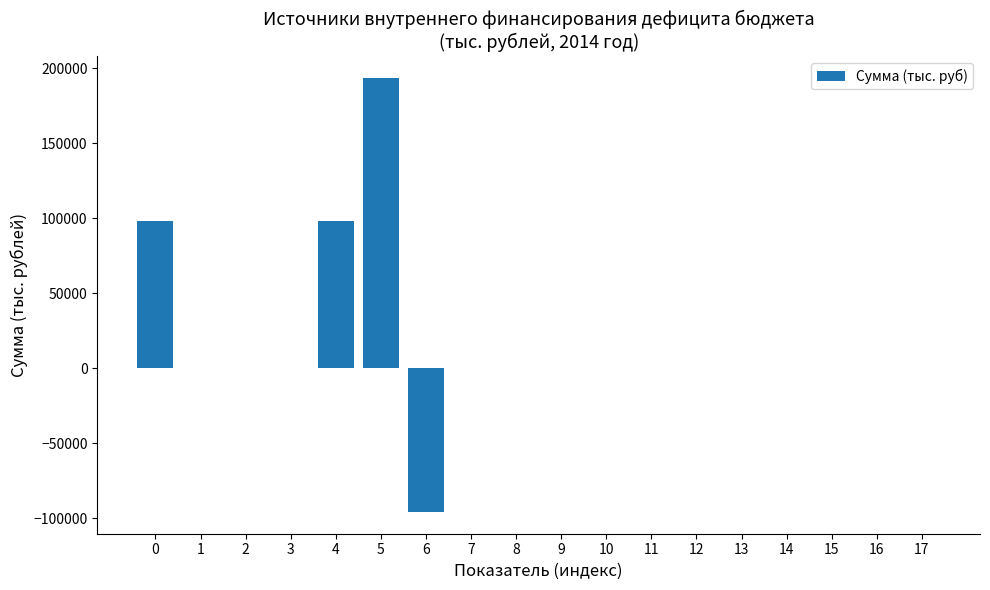

Reading right to left, transcribe all the data shown in this chart.

17=0.0	16=0.0	15=0.0	14=0.0	13=0.0	12=0.0	11=0.0	10=0.0	9=0.0	8=0.0	7=0.0	6=-95751.5	5=193716.5	4=97965.0	3=0.0	2=0.0	1=0.0	0=97965.0